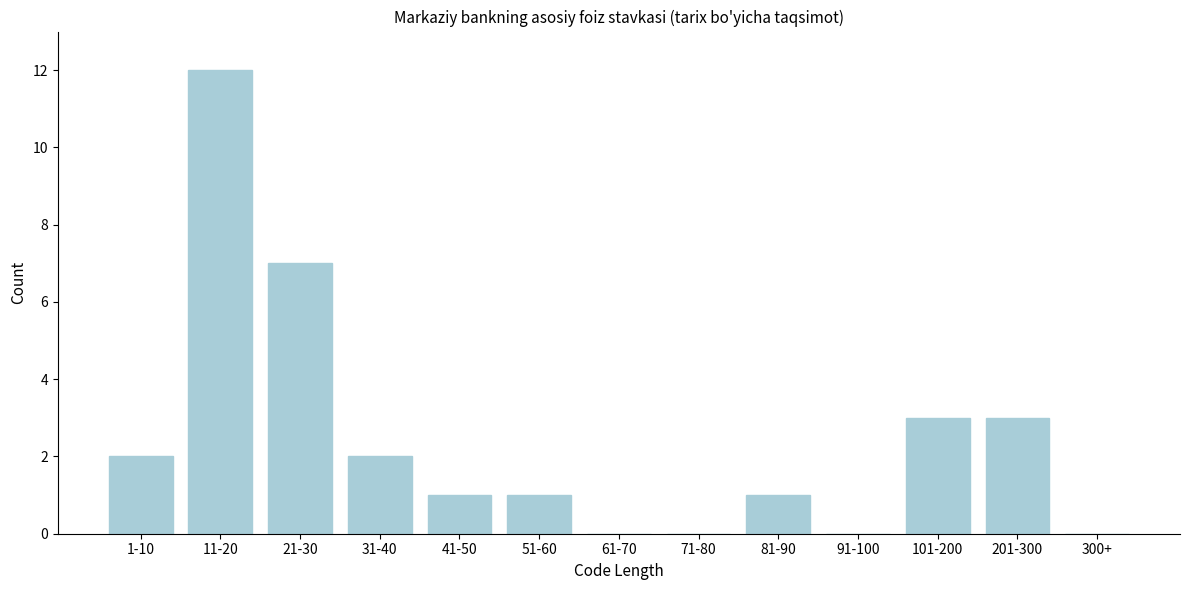

Reading left to right, extract all data points from this chart.

1-10=2	11-20=12	21-30=7	31-40=2	41-50=1	51-60=1	61-70=0	71-80=0	81-90=1	91-100=0	101-200=3	201-300=3	300+=0